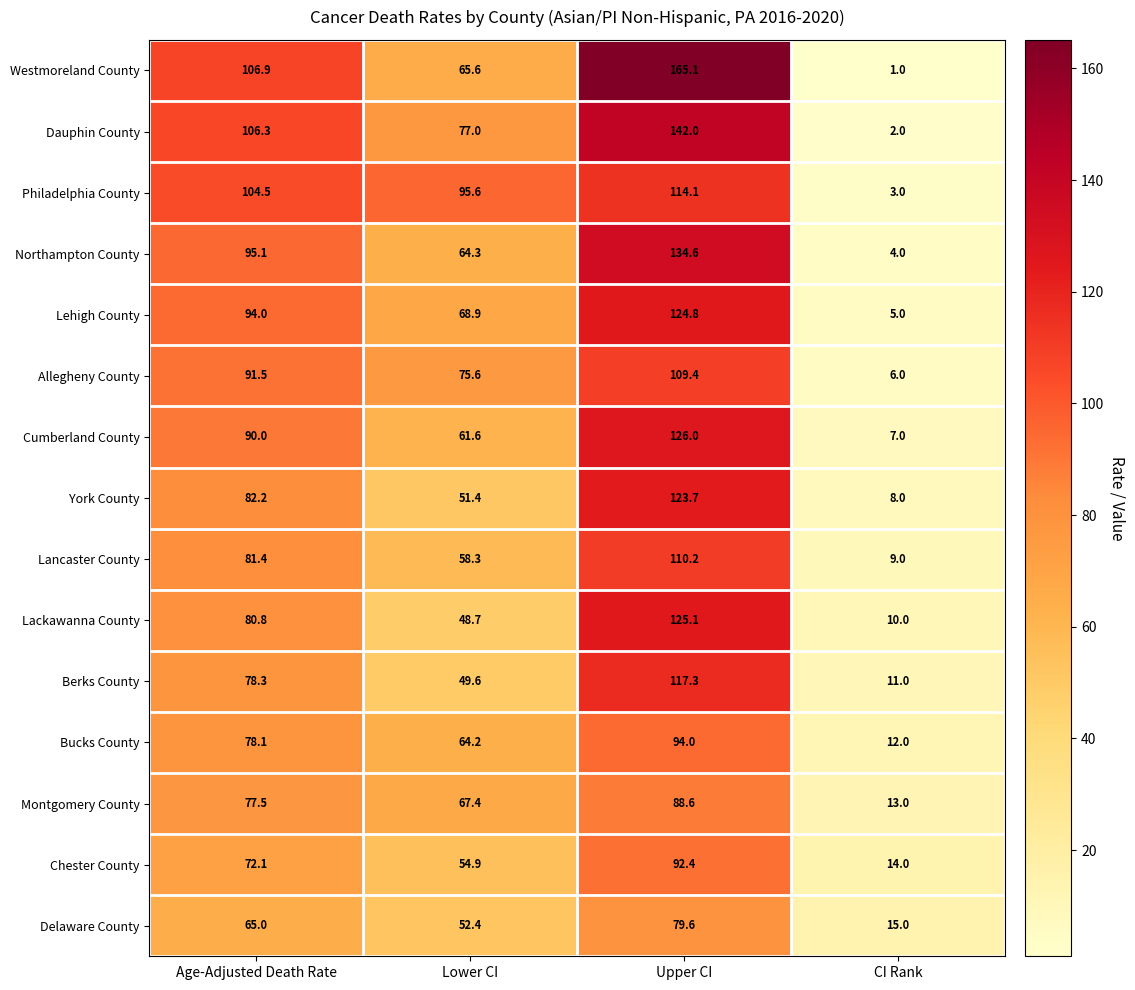

What is the difference between the second highest and minimum values in the Berks County series?

67.3